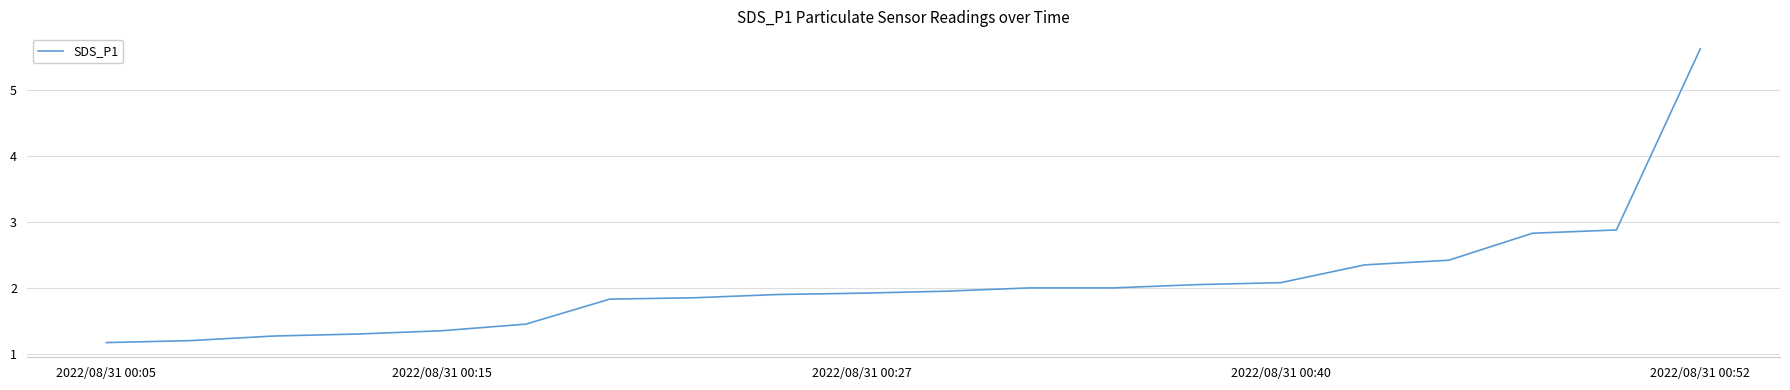

Is this an area chart (filled region under the line)?

No